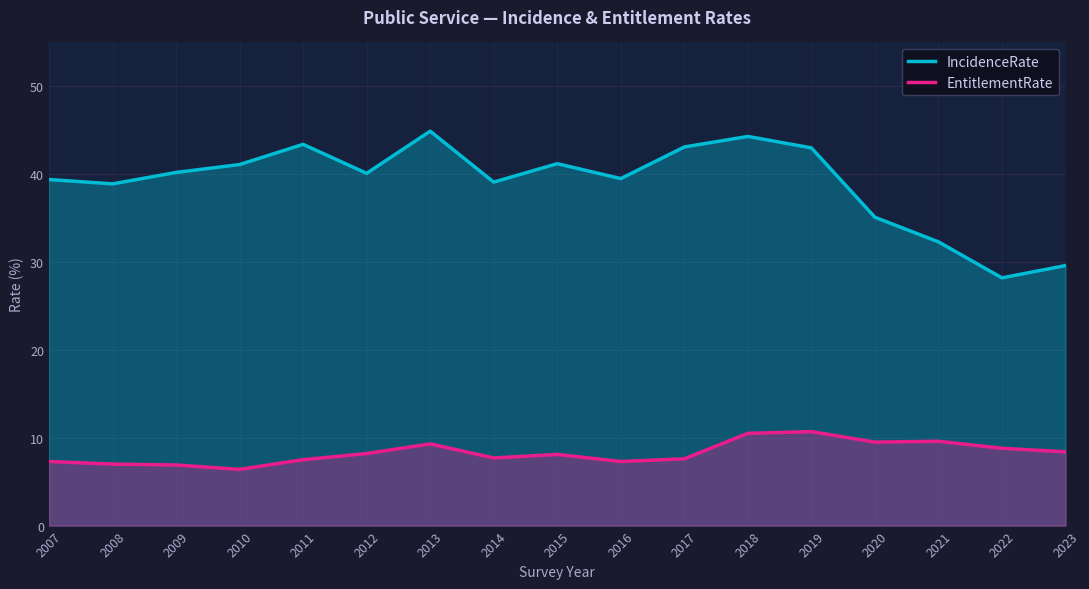

The EntitlementRate series shows 7.3 at 2016. True or false?

True